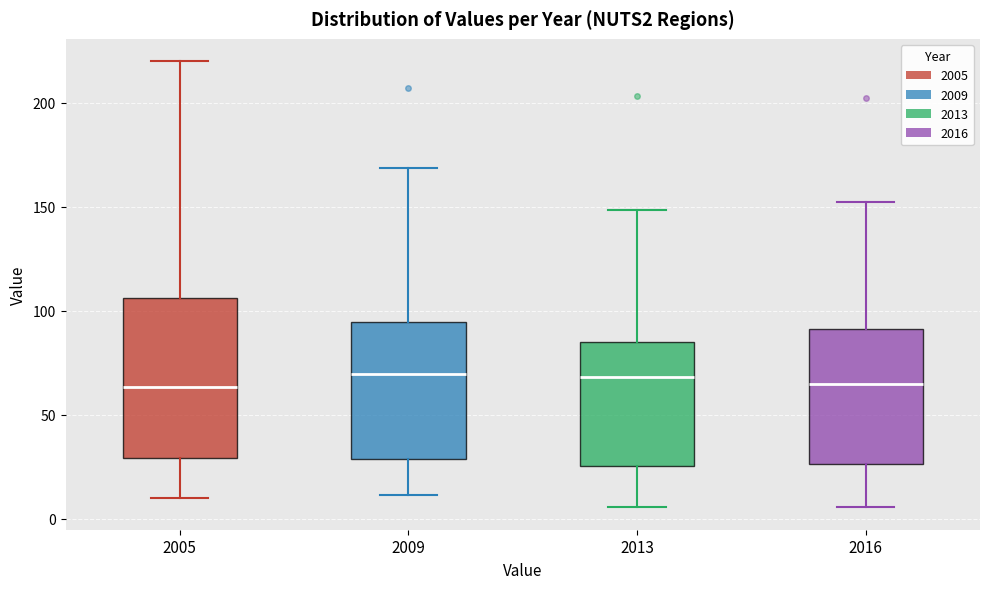

Reading left to right, transcribe this box plot: for each box, give where its median line is, the range the box spans, and where its two whiskers end, as read against the y-axis. The values are not printed on the chart, so give them approximately, as read against the axis.

2005: median 65, box 30 to 105, whiskers 10 to 220
2009: median 70, box 30 to 95, whiskers 10 to 170
2013: median 70, box 25 to 85, whiskers 5 to 150
2016: median 65, box 25 to 90, whiskers 5 to 155